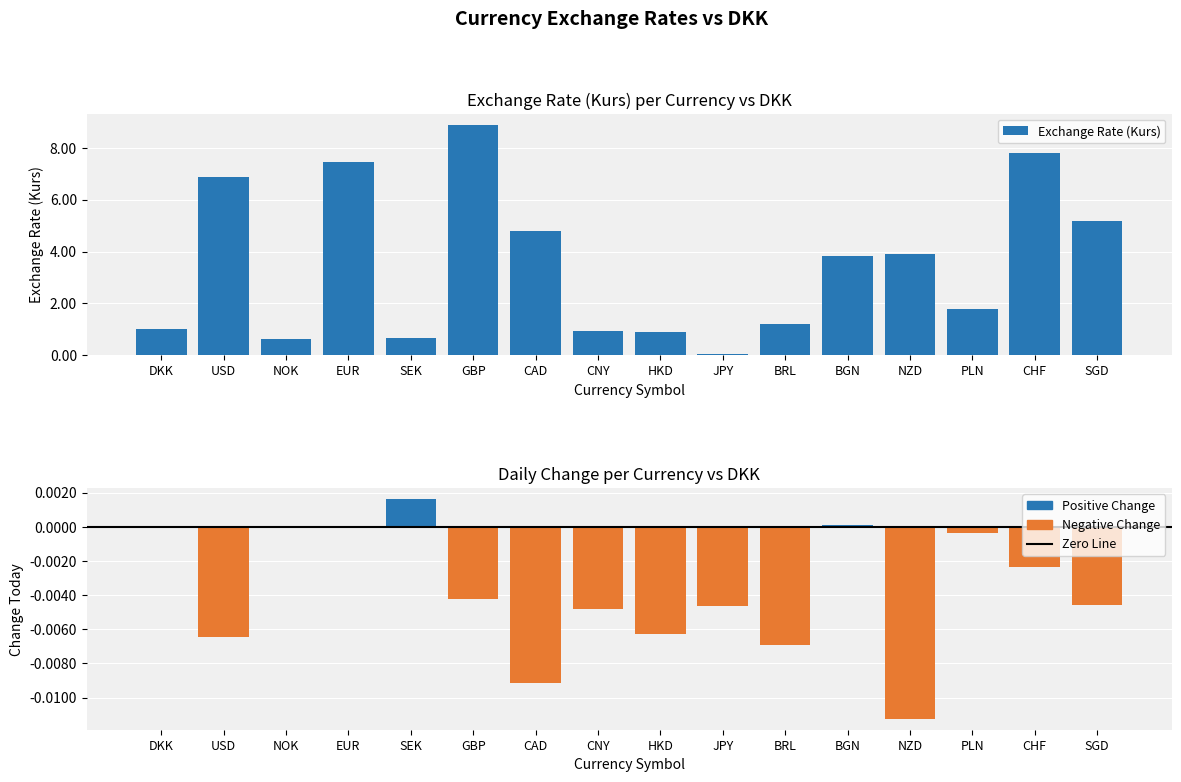

What is the difference between the second highest and second lowest values in the Exchange Rate (Kurs) series?

7.2